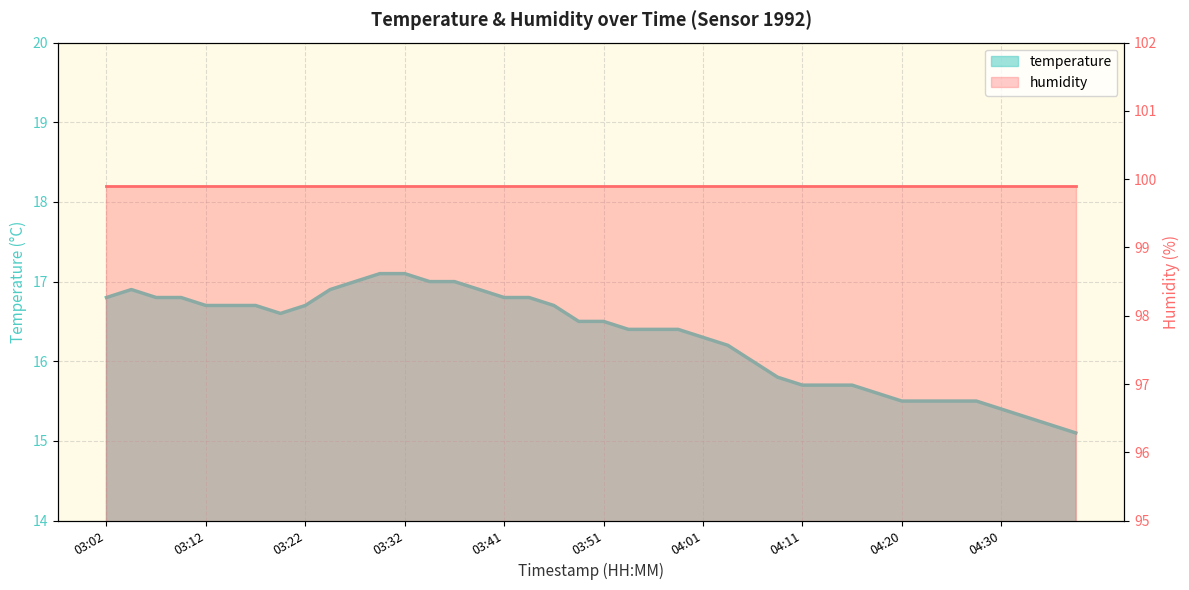

At which label does temperature first exceed 16?

03:02